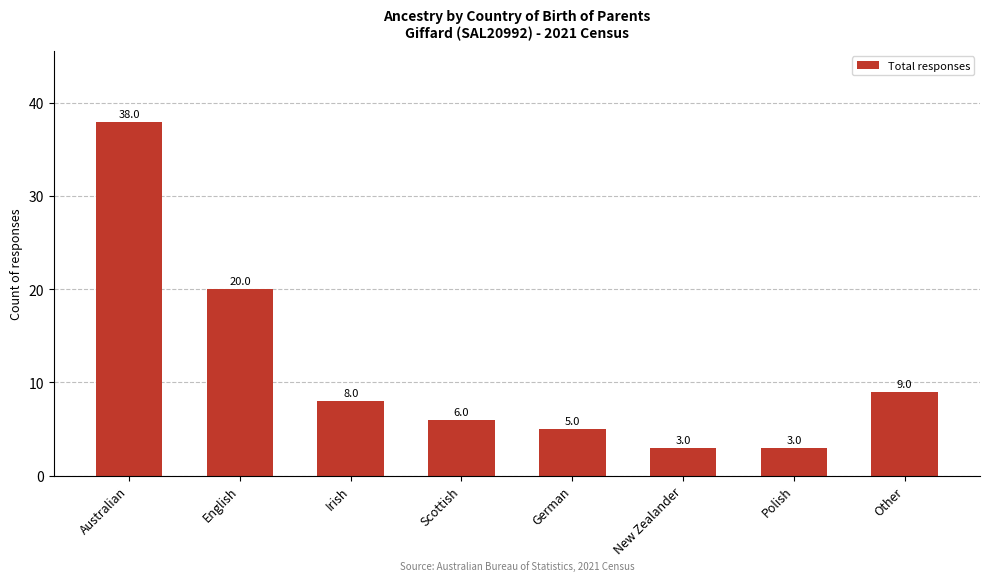

What is the change in value from Australian to New Zealander?

-35